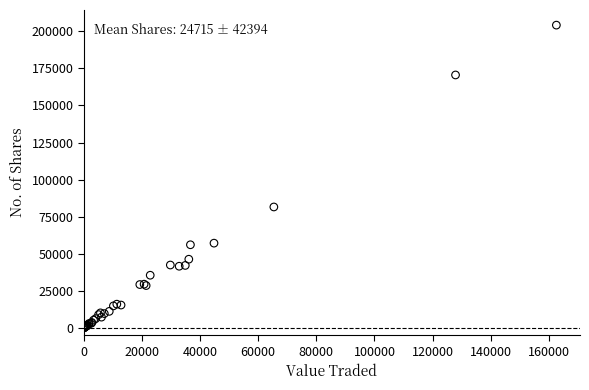

What Y value in the scatter plot is closest to 102139?

81511